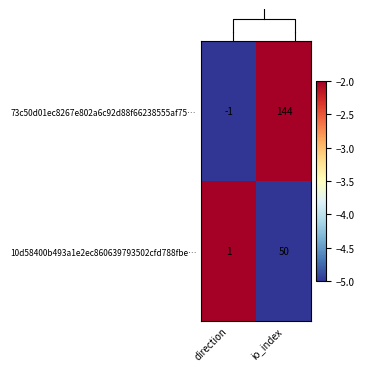

What is the sum of all 73c50d01ec8267e802a6c92d88f66238555af75… values?

143